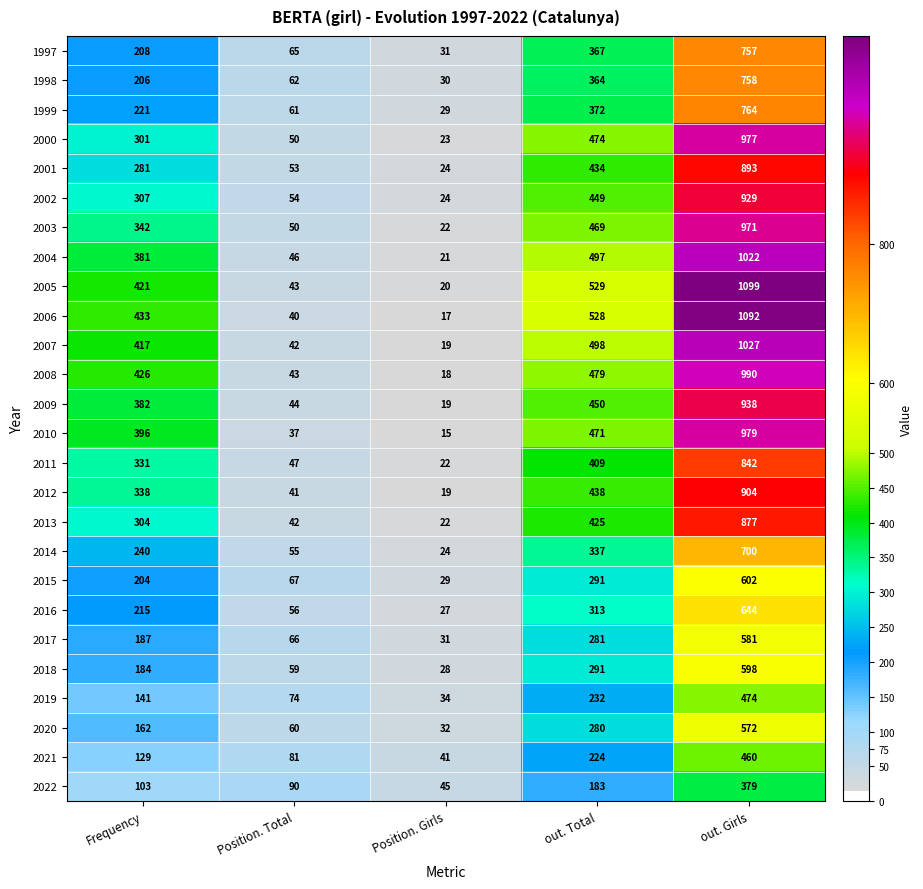

Which series has the largest total across all categories?

2005